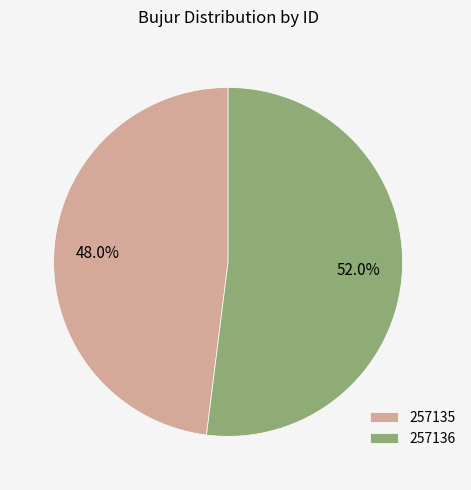

What percentage is NOT represented by 257136?

48.0%